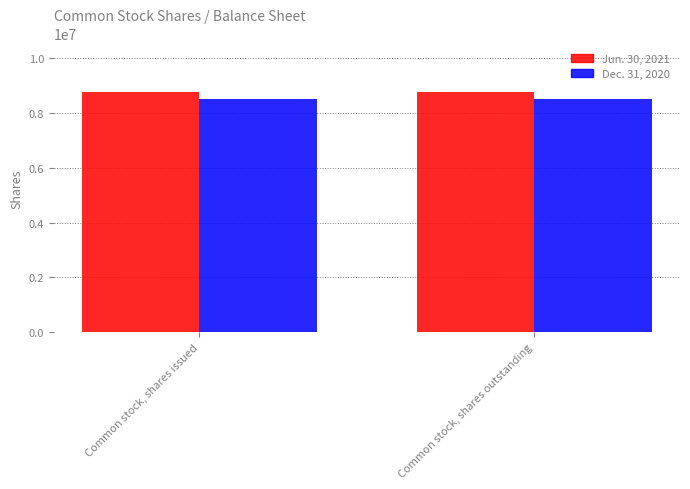

Is the value of Jun. 30, 2021 at Common stock, shares outstanding greater than the value of Dec. 31, 2020 at Common stock, shares outstanding?

Yes